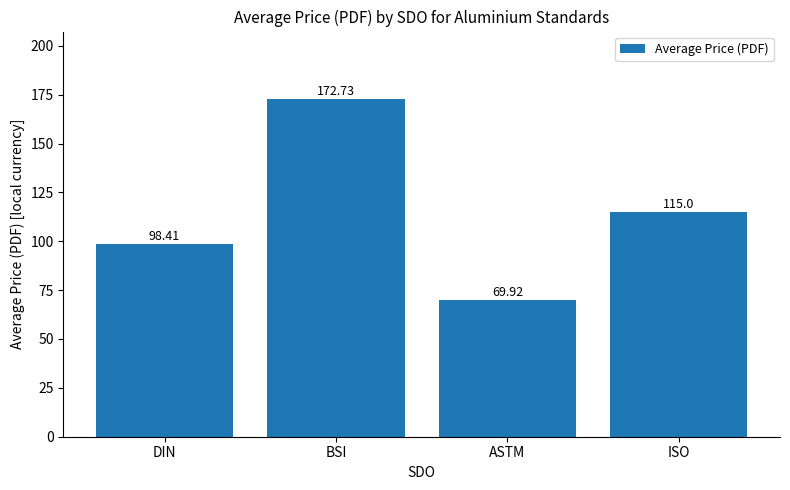

What is the difference between the maximum and second lowest values?

74.3